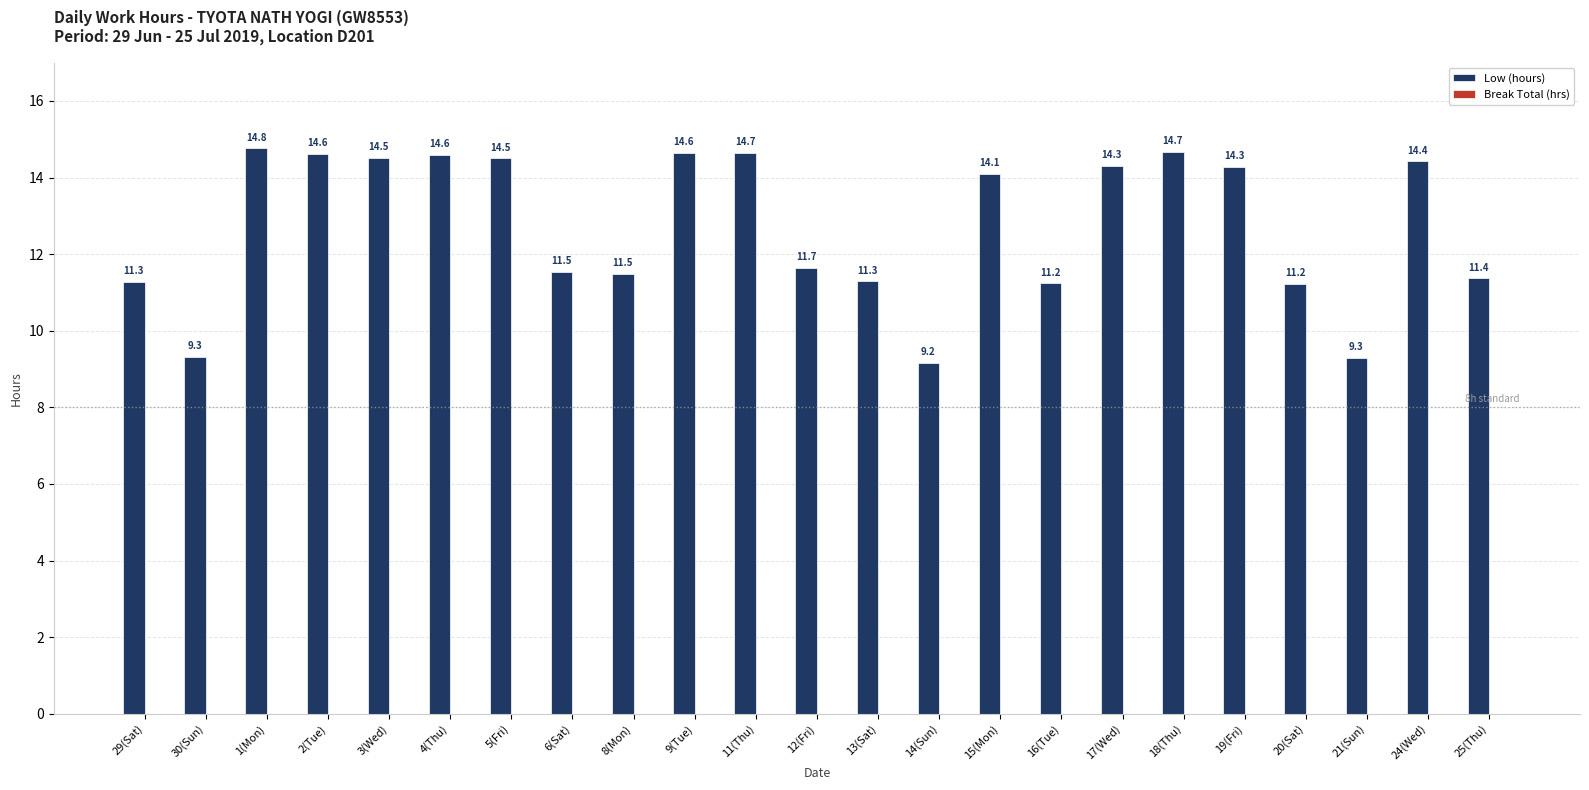

The chart shows a value of 14.8 at 1(Mon). True or false?

True